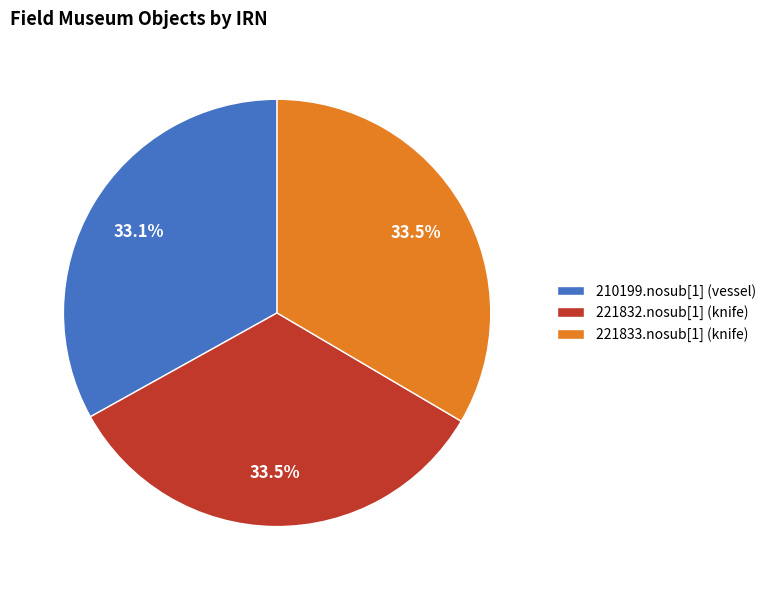

Does any single category account for the majority?

No